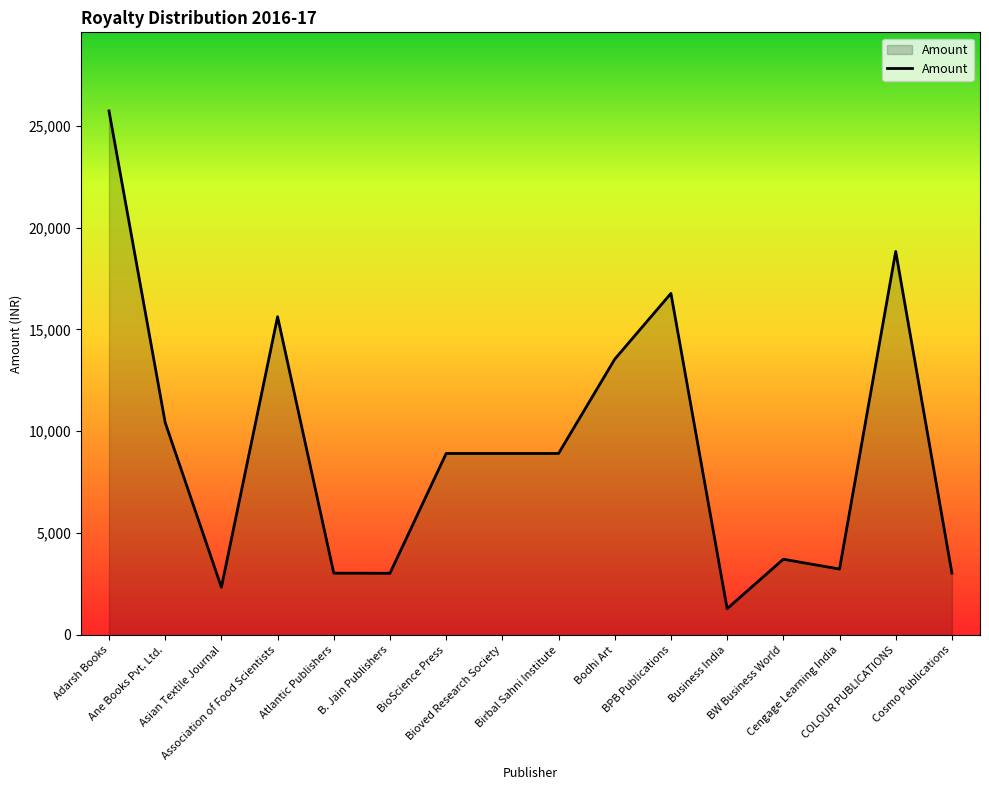

Which has a higher value, BW Business World or Asian Textile Journal?

BW Business World